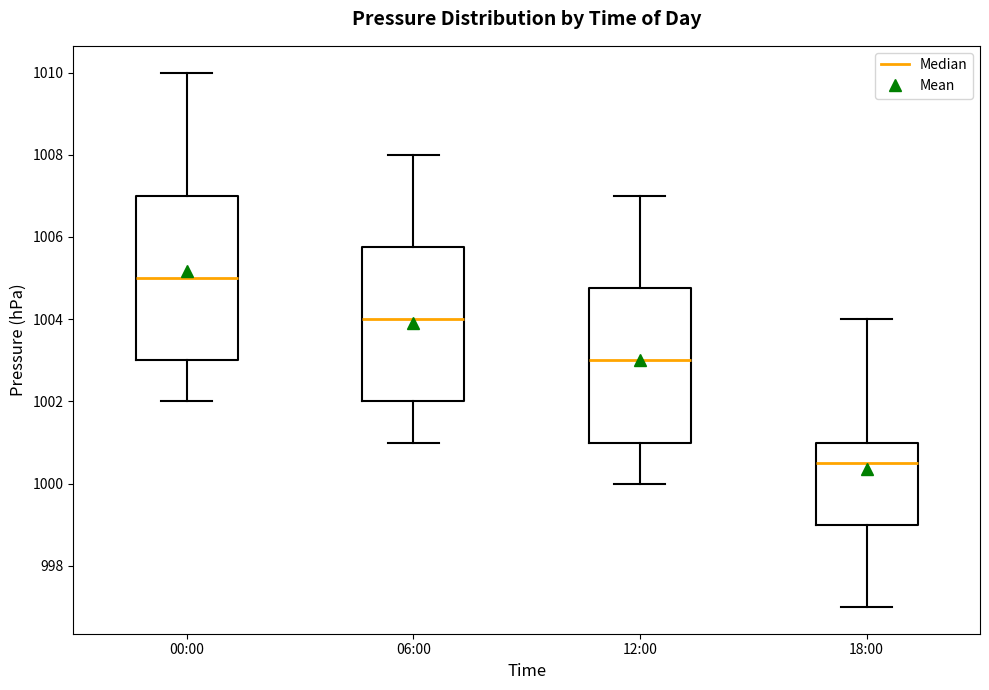

Comparing the boxes themselves (not the whiskers), which one is the tallest?

00:00